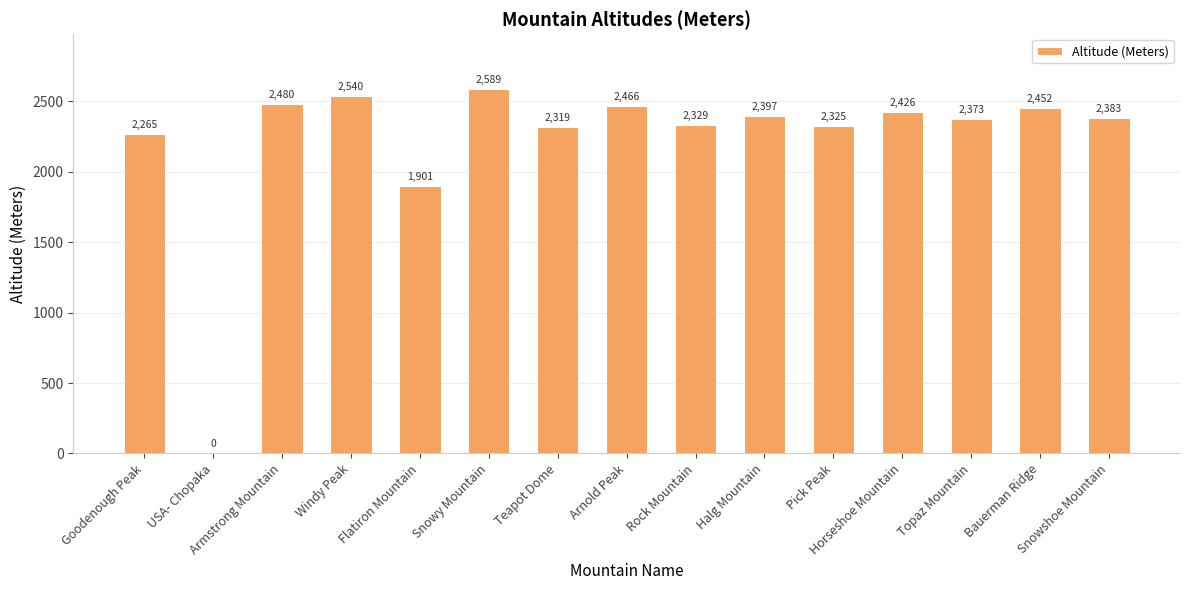

Between Halg Mountain and Pick Peak, which is larger?

Halg Mountain